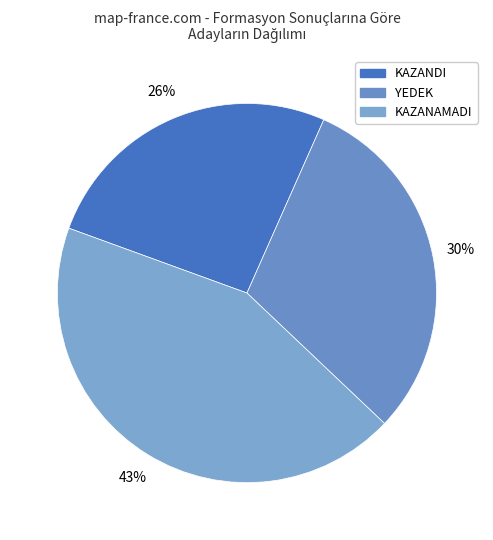

How many segments does this pie chart have?

3